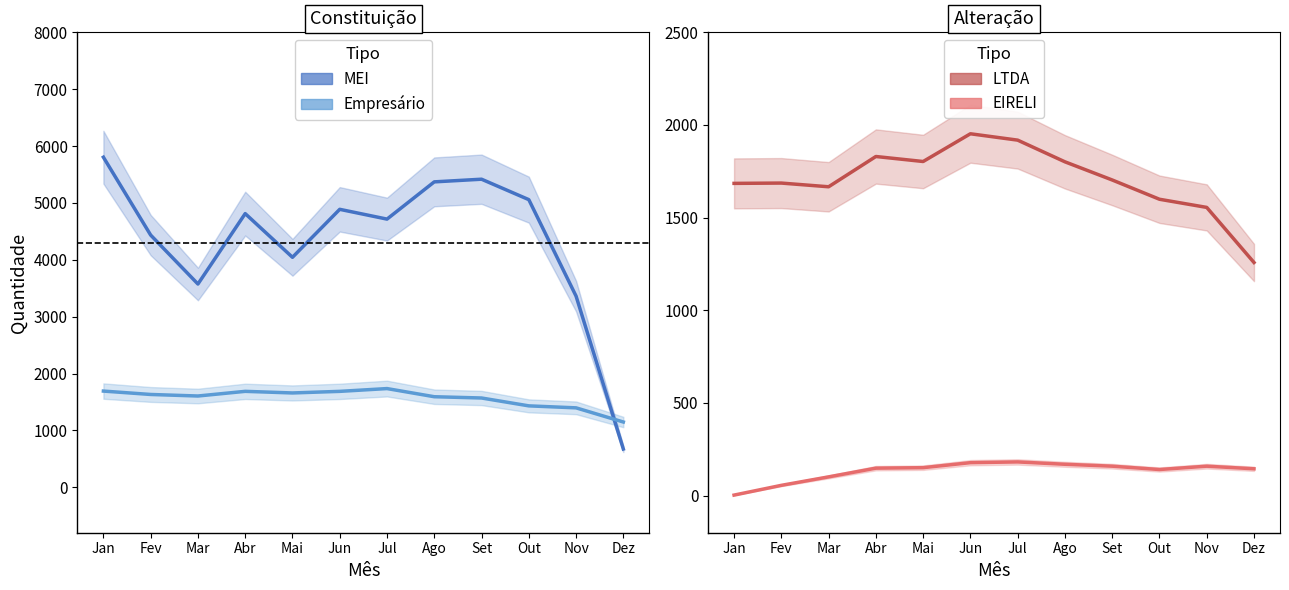

In EIRELI, how many points are lower than both neighbors (excluding endpoints)?

1